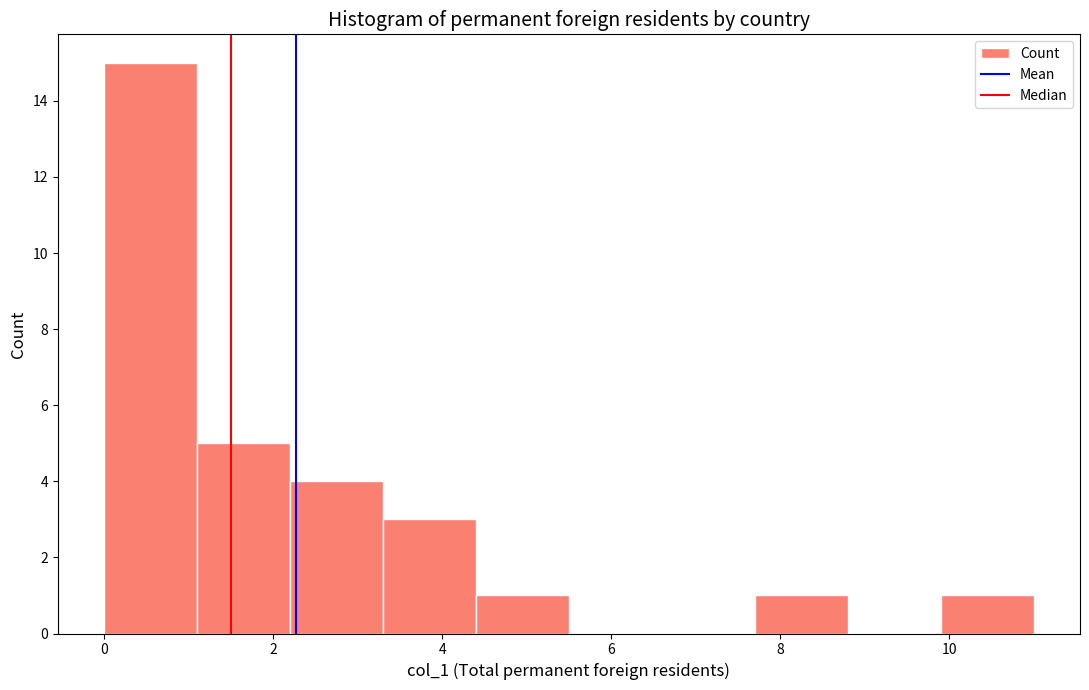

What is the height of the bar covering 1.1 to 2.2 on the x-axis? Neither the bar edges nor the heights are printed on the chart, so give them approximately, as read against the axes.

5